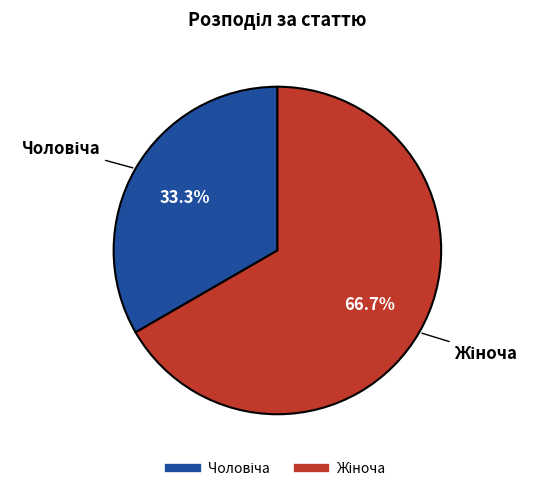

Count the number of slices in the pie.

2